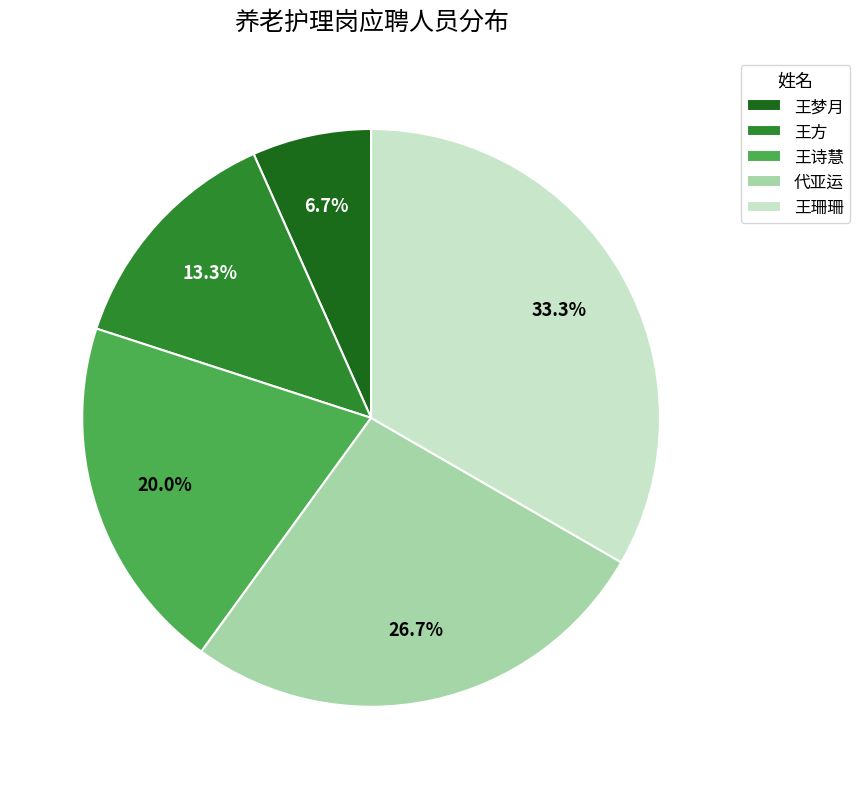

Rank the categories by value from lowest to highest.

王梦月, 王方, 王诗慧, 代亚运, 王珊珊